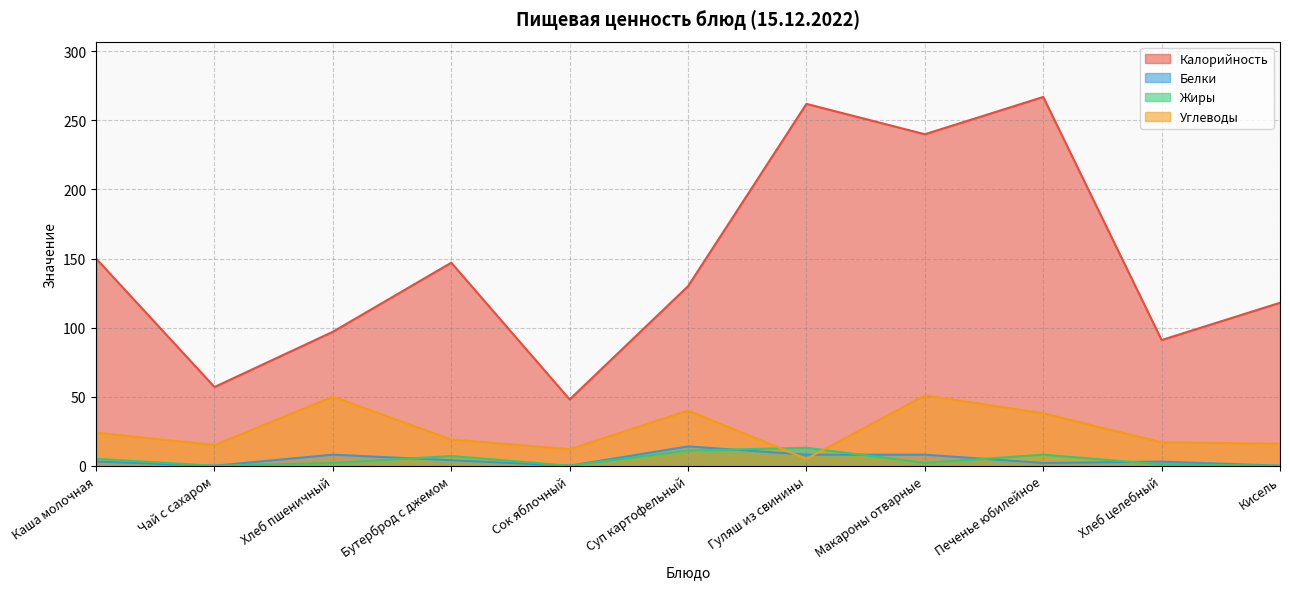

Reading right to left, list all the values displayed in this chart.

Калорийность: Кисель=118	Хлеб целебный=91	Печенье юбилейное=267	Макароны отварные=240	Гуляш из свинины=262	Суп картофельный=130	Сок яблочный=48	Бутерброд с джемом=147	Хлеб пшеничный=97	Чай с сахаром=57	Каша молочная=150
Белки: Кисель=0	Хлеб целебный=3	Печенье юбилейное=2	Макароны отварные=8	Гуляш из свинины=8	Суп картофельный=14	Сок яблочный=0	Бутерброд с джемом=4	Хлеб пшеничный=8	Чай с сахаром=0	Каша молочная=3
Жиры: Кисель=0	Хлеб целебный=1	Печенье юбилейное=8	Макароны отварные=2	Гуляш из свинины=13	Суп картофельный=11	Сок яблочный=0	Бутерброд с джемом=7	Хлеб пшеничный=2	Чай с сахаром=0	Каша молочная=5
Углеводы: Кисель=16	Хлеб целебный=17	Печенье юбилейное=38	Макароны отварные=51	Гуляш из свинины=5	Суп картофельный=40	Сок яблочный=12	Бутерброд с джемом=19	Хлеб пшеничный=50	Чай с сахаром=15	Каша молочная=24